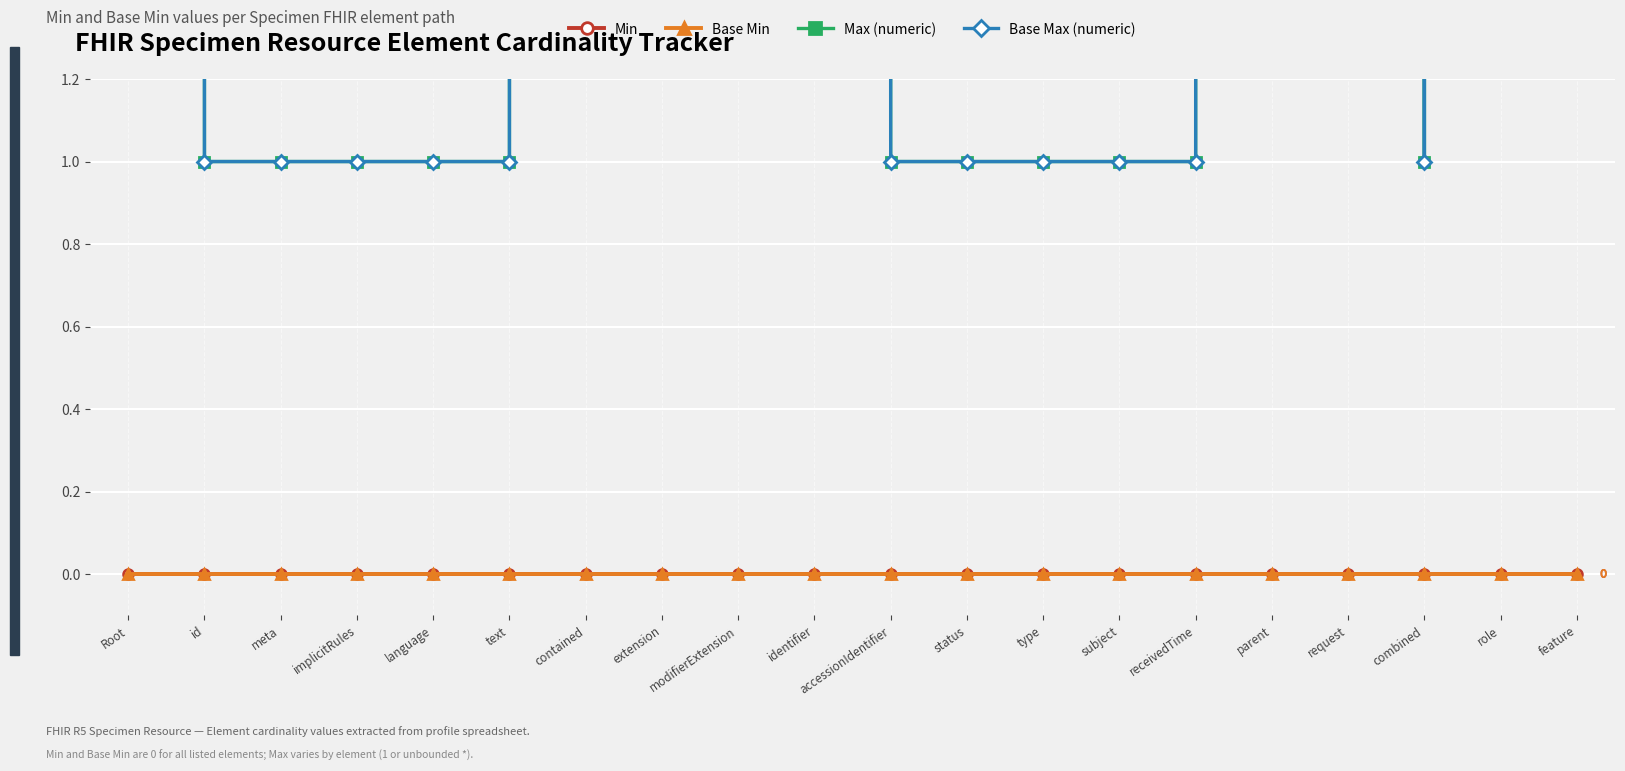

How many data points does each series have?

20